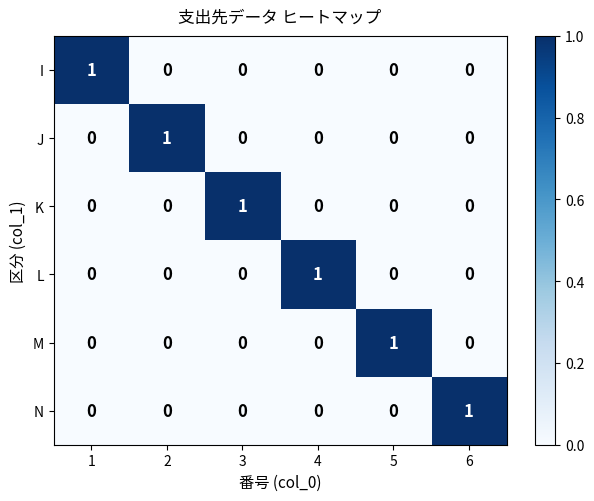

How many distinct data groups are displayed?

6